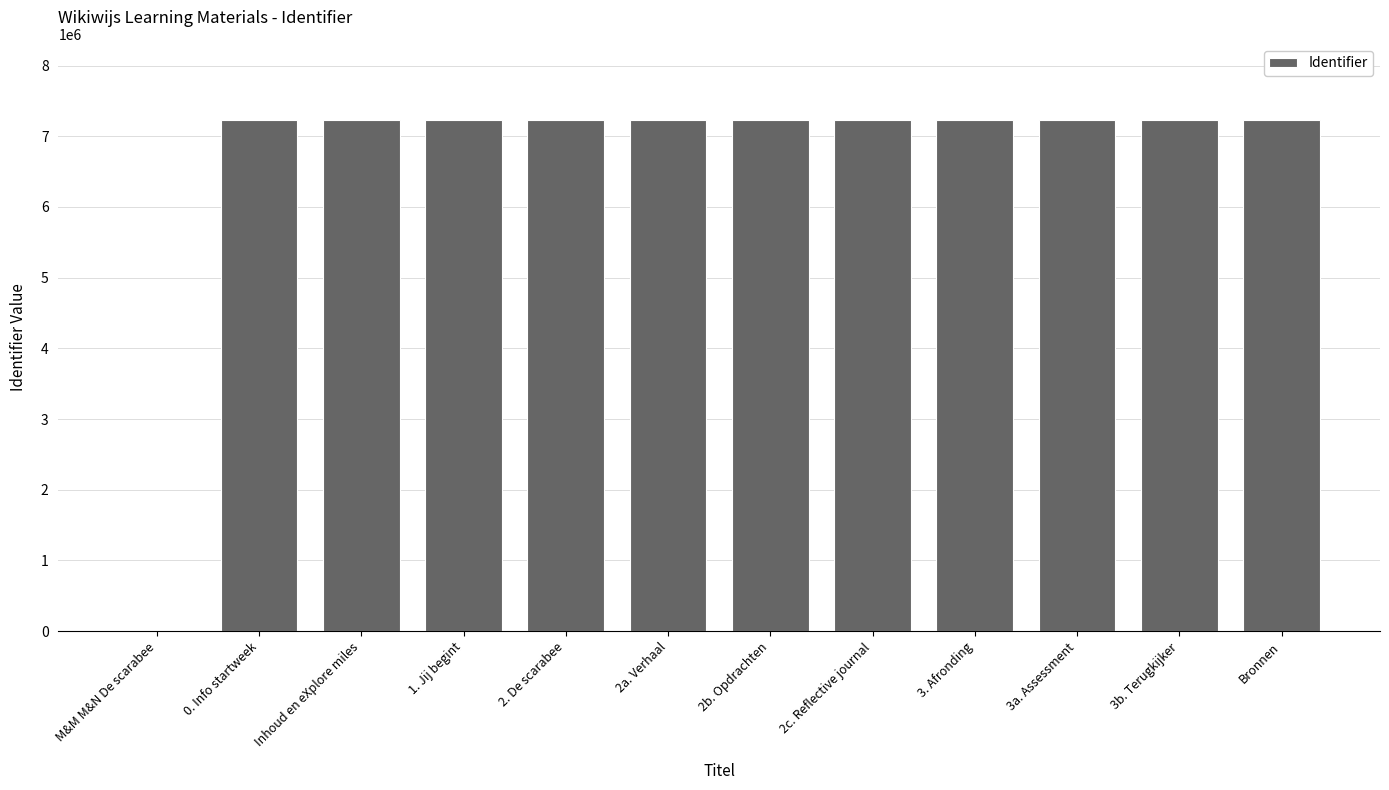

Are the bars grouped side by side (vs. stacked)?

No